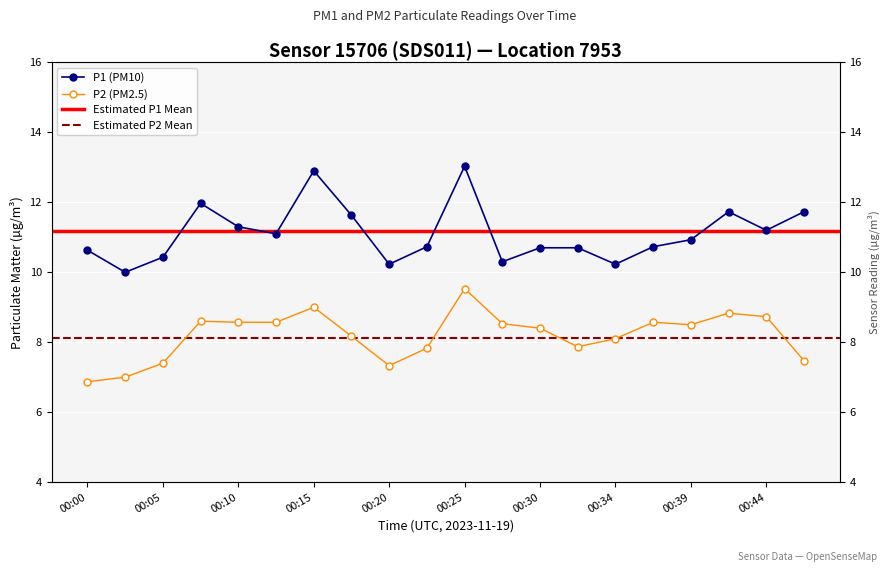

Reading left to right, transcribe all the data shown in this chart.

P1: 00:00=10.6	00:02=10.0	00:05=10.4	00:07=12.0	00:10=11.3	00:12=11.1	00:15=12.9	00:17=11.6	00:20=10.2	00:22=10.7	00:25=13.0	00:27=10.3	00:30=10.7	00:32=10.7	00:34=10.2	00:37=10.7	00:39=10.9	00:42=11.7	00:44=11.2	00:47=11.7
P2: 00:00=6.9	00:02=7.0	00:05=7.4	00:07=8.6	00:10=8.6	00:12=8.6	00:15=9.0	00:17=8.2	00:20=7.3	00:22=7.8	00:25=9.5	00:27=8.5	00:30=8.4	00:32=7.9	00:34=8.1	00:37=8.6	00:39=8.5	00:42=8.8	00:44=8.7	00:47=7.5